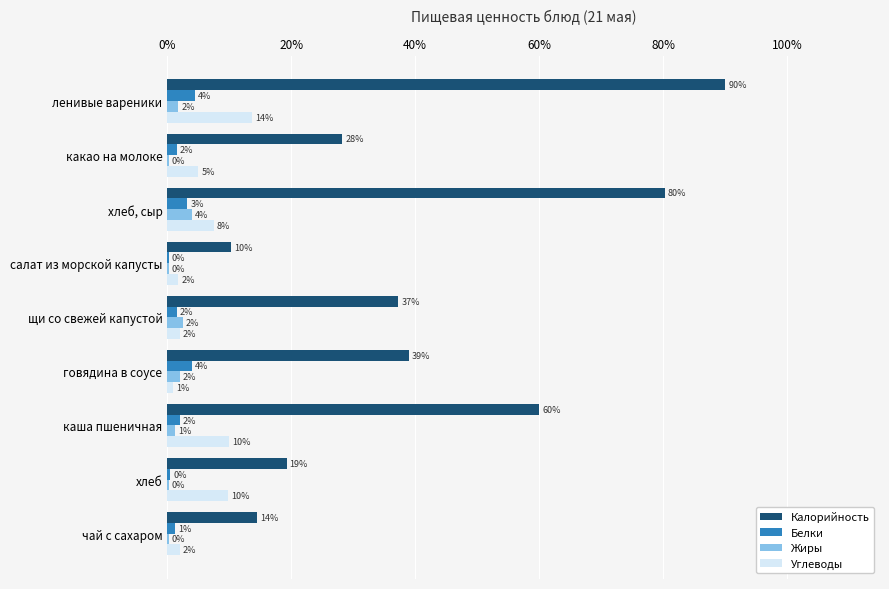

What is the maximum value shown in the chart?

90.0